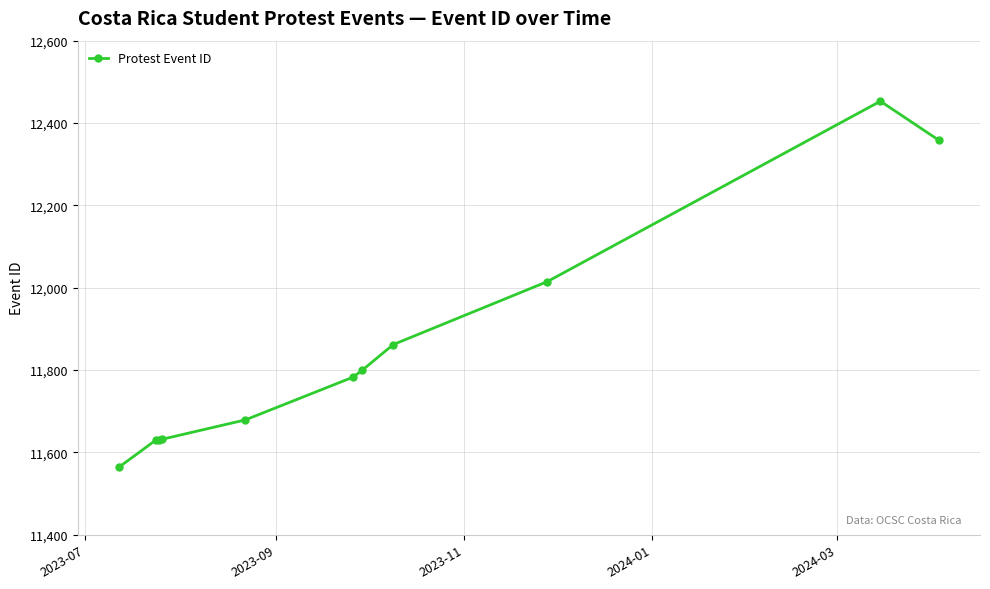

How many categories are shown in the chart?

11